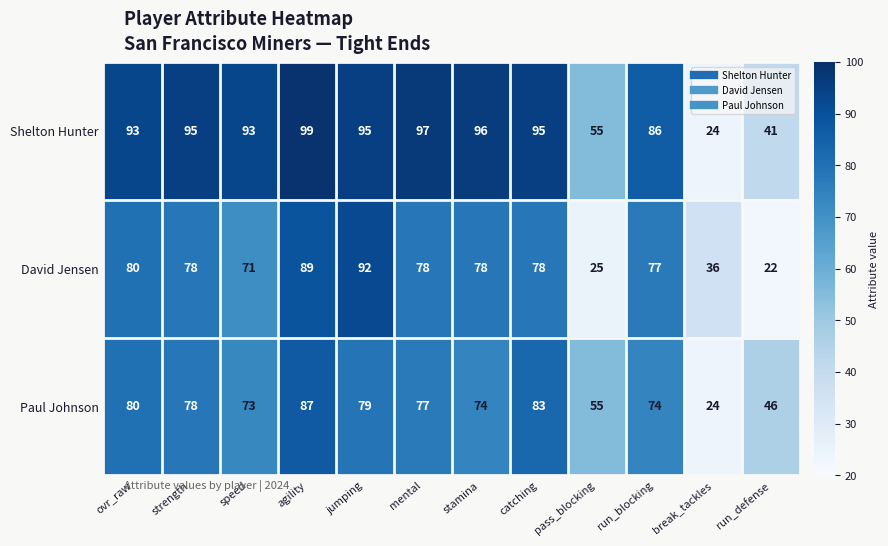

Rank the series by their average value, from lowest to highest.

David Jensen, Paul Johnson, Shelton Hunter